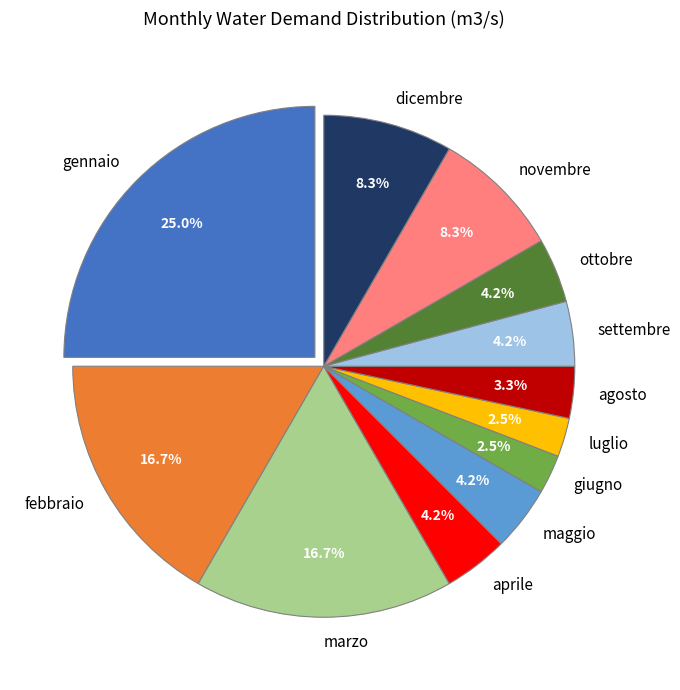

Is it true that maggio is 10% of the pie?

False